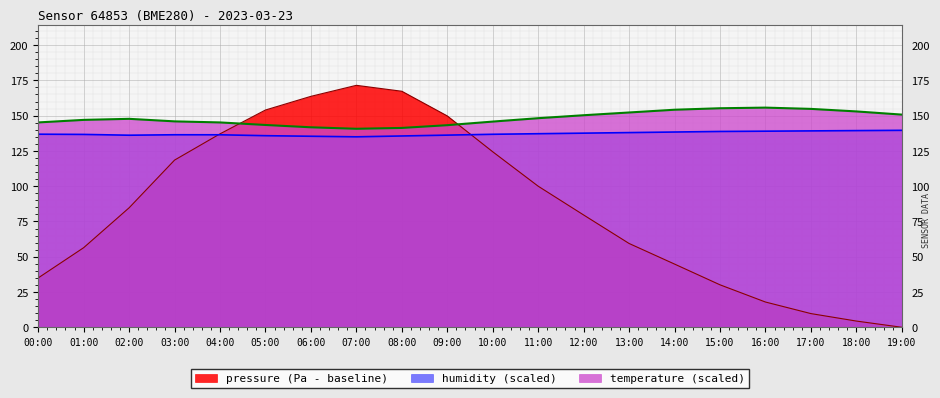

What position from the right is 13:00?

7